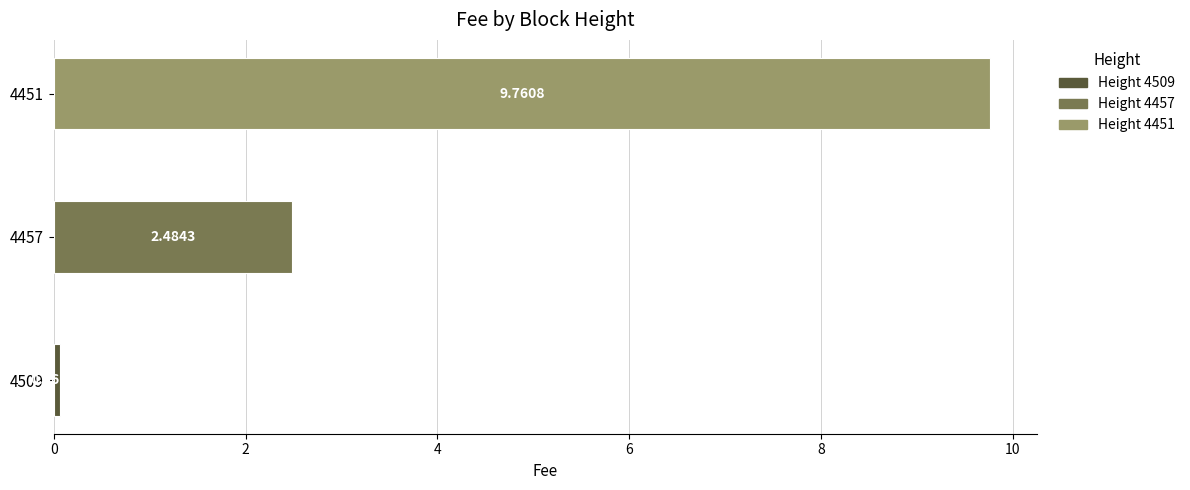

How many bars are there in total?

3